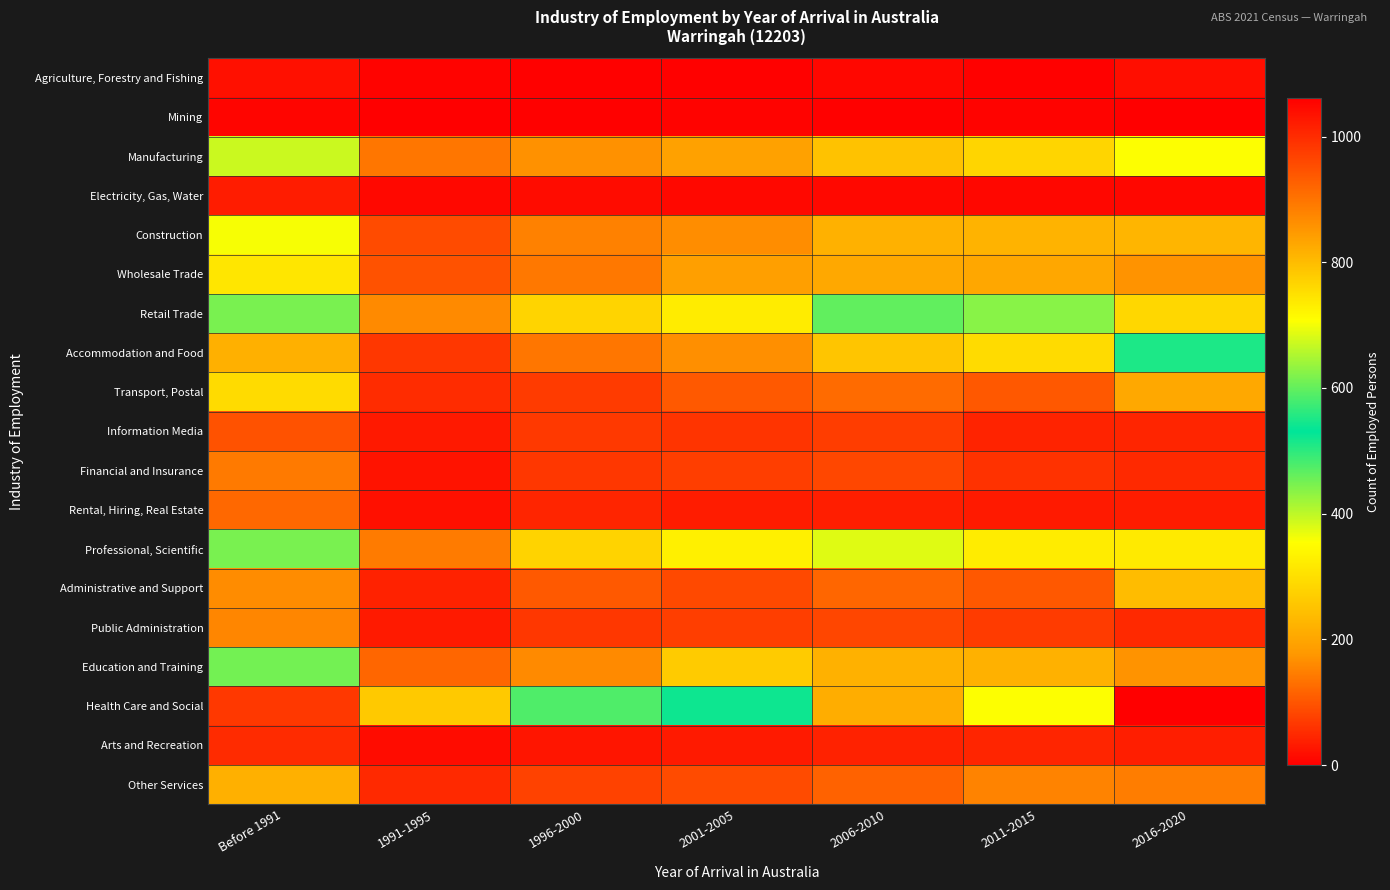

Reading left to right, what are all the values shown in this chart?

Agriculture, Forestry and Fishing: Before 1991=20	1991-1995=5	1996-2000=3	2001-2005=4	2006-2010=10	2011-2015=4	2016-2020=18
Mining: Before 1991=8	1991-1995=0	1996-2000=3	2001-2005=6	2006-2010=4	2011-2015=5	2016-2020=0
Manufacturing: Before 1991=392	1991-1995=137	1996-2000=170	2001-2005=191	2006-2010=249	2011-2015=284	2016-2020=355
Electricity, Gas, Water: Before 1991=34	1991-1995=12	1996-2000=15	2001-2005=11	2006-2010=12	2011-2015=10	2016-2020=10
Construction: Before 1991=360	1991-1995=89	1996-2000=151	2001-2005=164	2006-2010=221	2011-2015=224	2016-2020=227
Wholesale Trade: Before 1991=313	1991-1995=96	1996-2000=141	2001-2005=189	2006-2010=204	2011-2015=202	2016-2020=171
Retail Trade: Before 1991=616	1991-1995=161	1996-2000=281	2001-2005=323	2006-2010=464	2011-2015=436	2016-2020=763
Accommodation and Food: Before 1991=218	1991-1995=66	1996-2000=138	2001-2005=168	2006-2010=255	2011-2015=294	2016-2020=511
Transport, Postal: Before 1991=293	1991-1995=53	1996-2000=70	2001-2005=104	2006-2010=126	2011-2015=103	2016-2020=205
Information Media: Before 1991=96	1991-1995=31	1996-2000=68	2001-2005=62	2006-2010=71	2011-2015=43	2016-2020=45
Financial and Insurance: Before 1991=142	1991-1995=23	1996-2000=65	2001-2005=73	2006-2010=84	2011-2015=60	2016-2020=49
Rental, Hiring, Real Estate: Before 1991=121	1991-1995=20	1996-2000=45	2001-2005=35	2006-2010=37	2011-2015=32	2016-2020=35
Professional, Scientific: Before 1991=616	1991-1995=145	1996-2000=279	2001-2005=328	2006-2010=376	2011-2015=322	2016-2020=318
Administrative and Support: Before 1991=163	1991-1995=40	1996-2000=105	2001-2005=87	2006-2010=120	2011-2015=103	2016-2020=239
Public Administration: Before 1991=156	1991-1995=33	1996-2000=65	2001-2005=73	2006-2010=82	2011-2015=70	2016-2020=49
Education and Training: Before 1991=451	1991-1995=120	1996-2000=161	2001-2005=264	2006-2010=221	2011-2015=220	2016-2020=171
Health Care and Social: Before 1991=982	1991-1995=263	1996-2000=476	2001-2005=540	2006-2010=821	2011-2015=706	2016-2020=1062
Arts and Recreation: Before 1991=51	1991-1995=16	1996-2000=26	2001-2005=32	2006-2010=40	2011-2015=44	2016-2020=37
Other Services: Before 1991=218	1991-1995=49	1996-2000=78	2001-2005=89	2006-2010=115	2011-2015=153	2016-2020=146